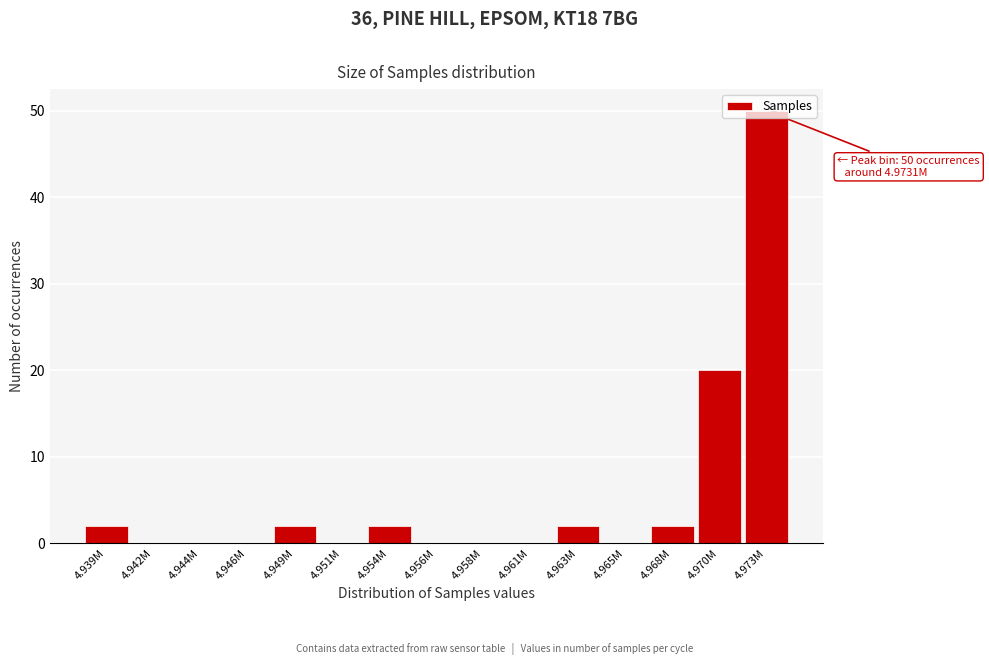

Which has a higher value, 4.958M or 4.963M?

4.963M